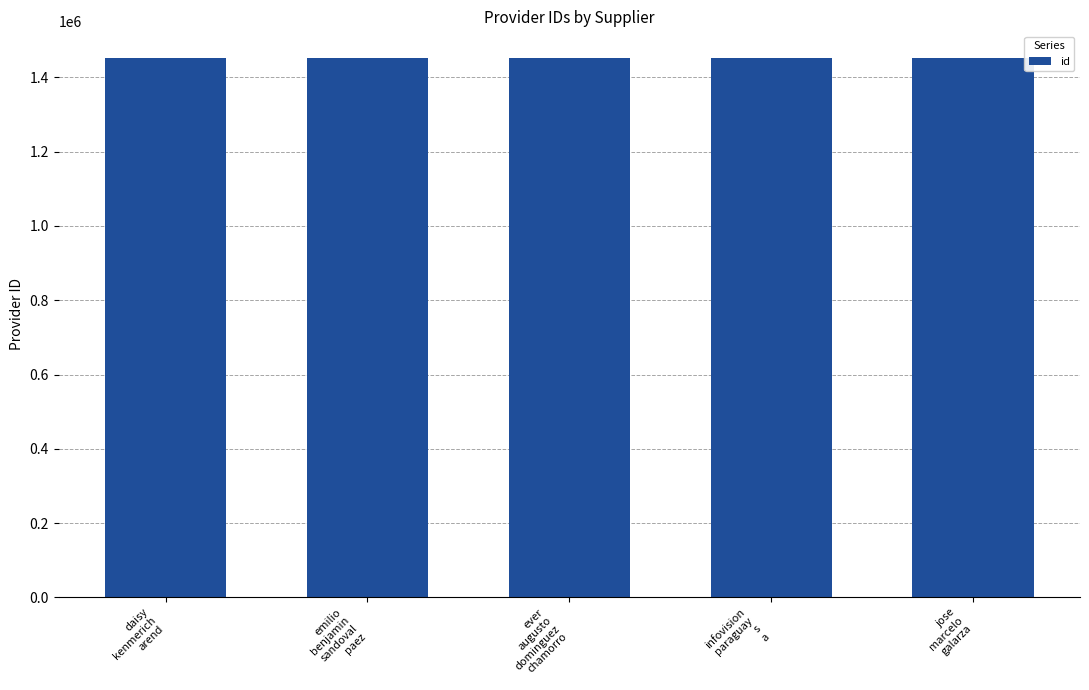

What is the minimum value shown in the chart?

1451335